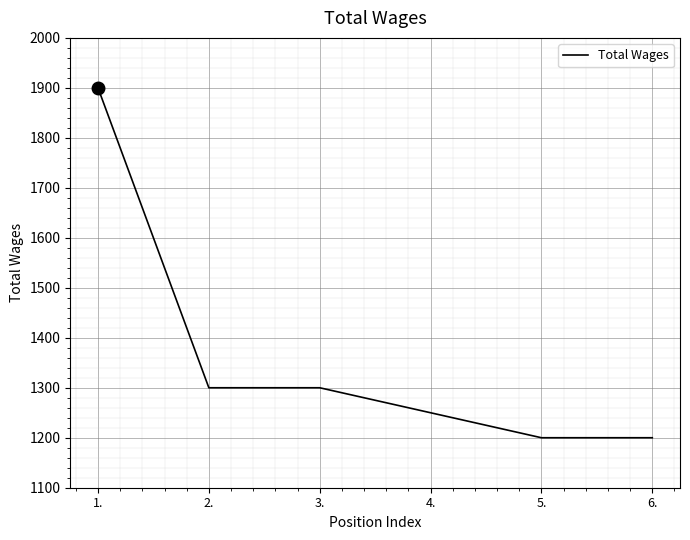

What is the minimum value shown in the chart?

1200